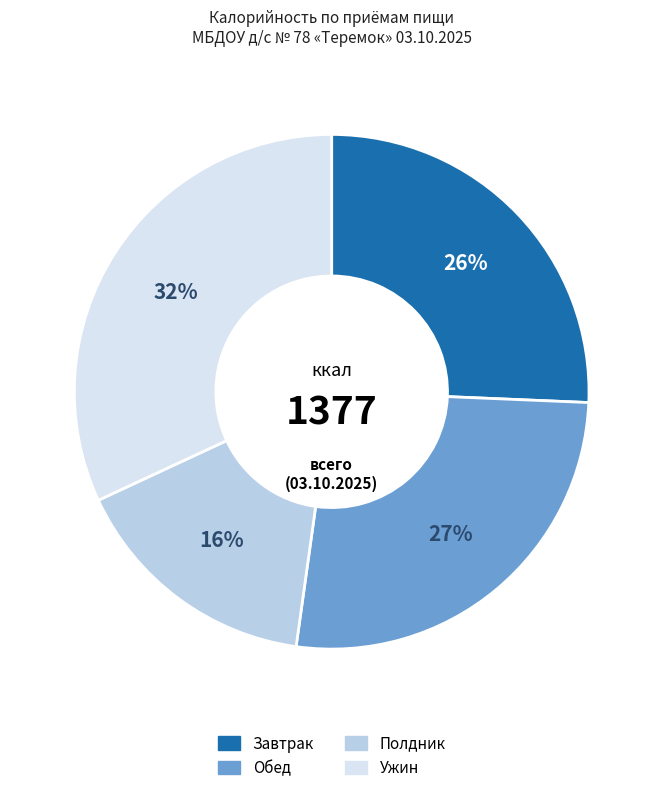

Does any single category account for the majority?

No